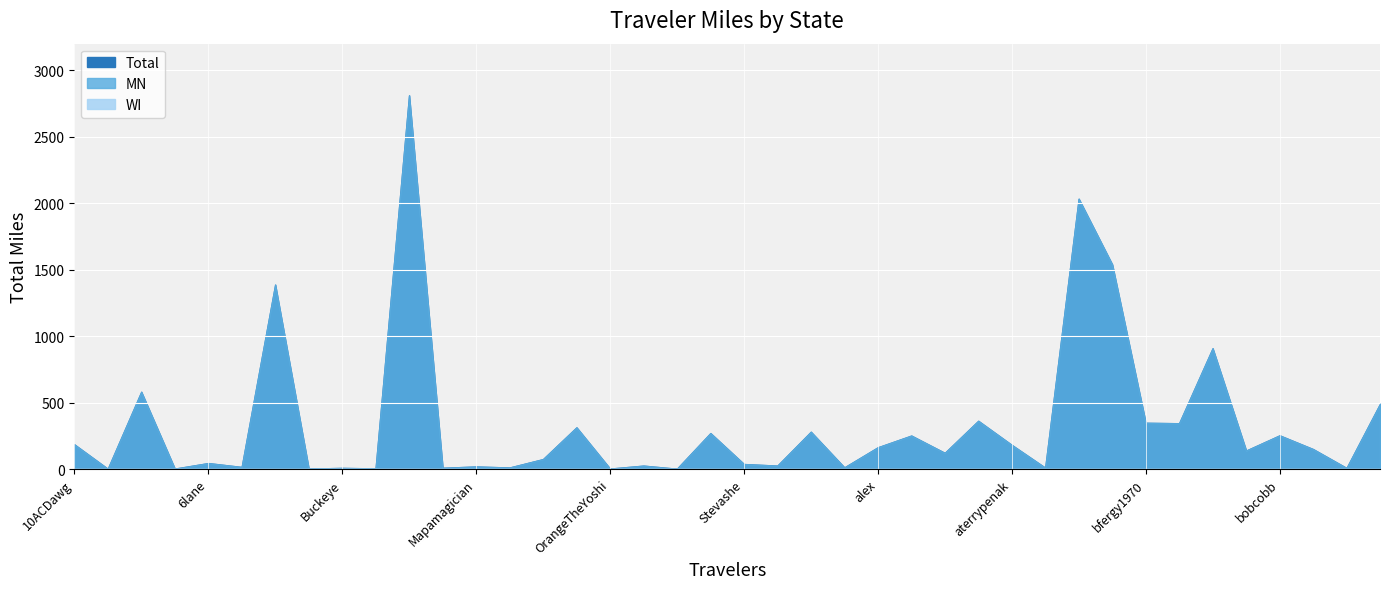

What is the difference between the second highest and second lowest values in the MN series?

2031.3